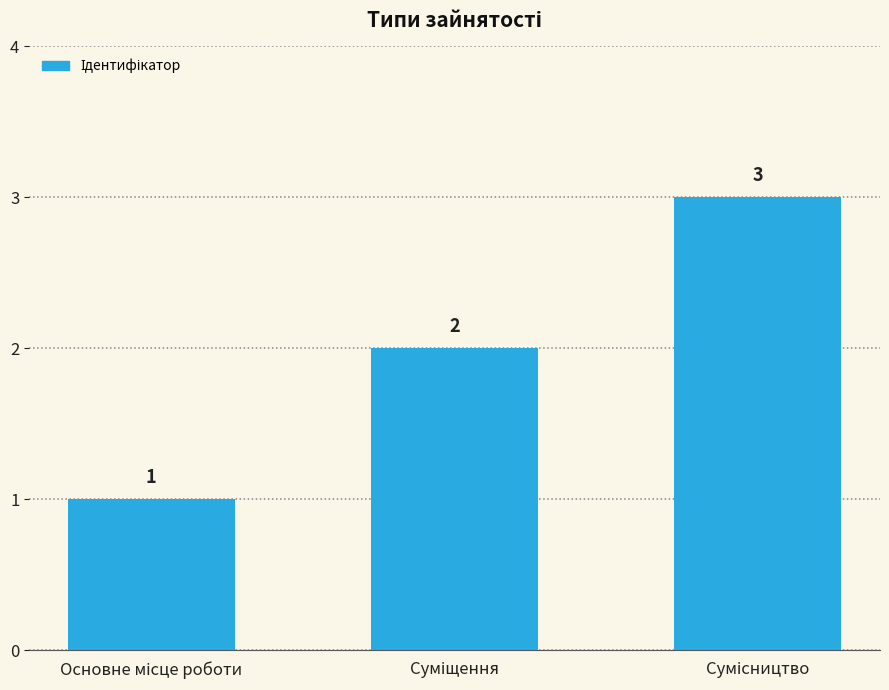

How many data points does each series have?

3